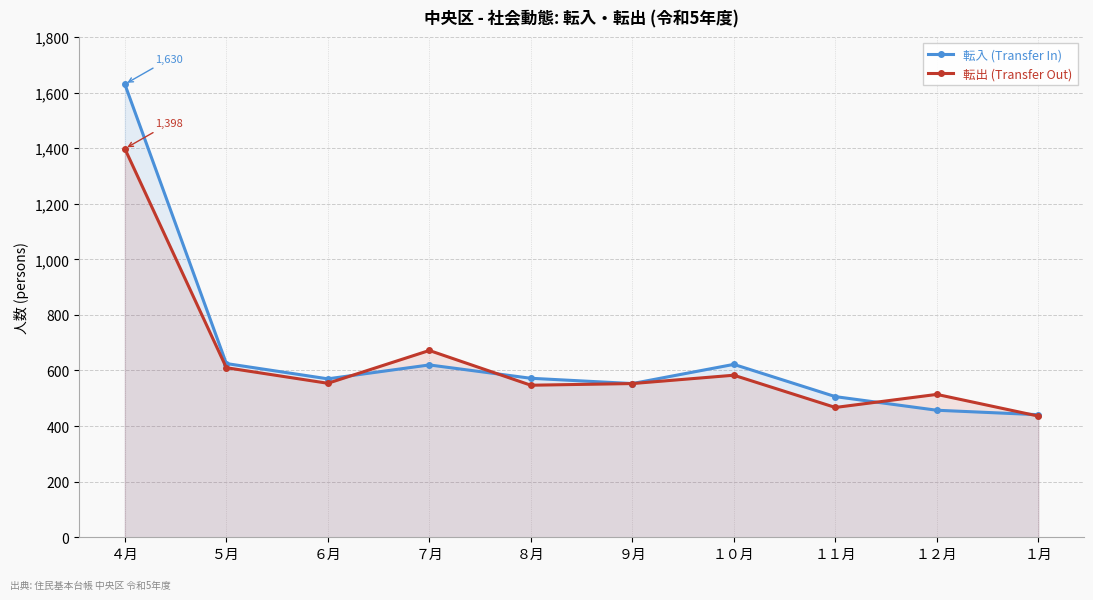

Which category has the lowest value in the 転出 (Transfer Out) series?

１月